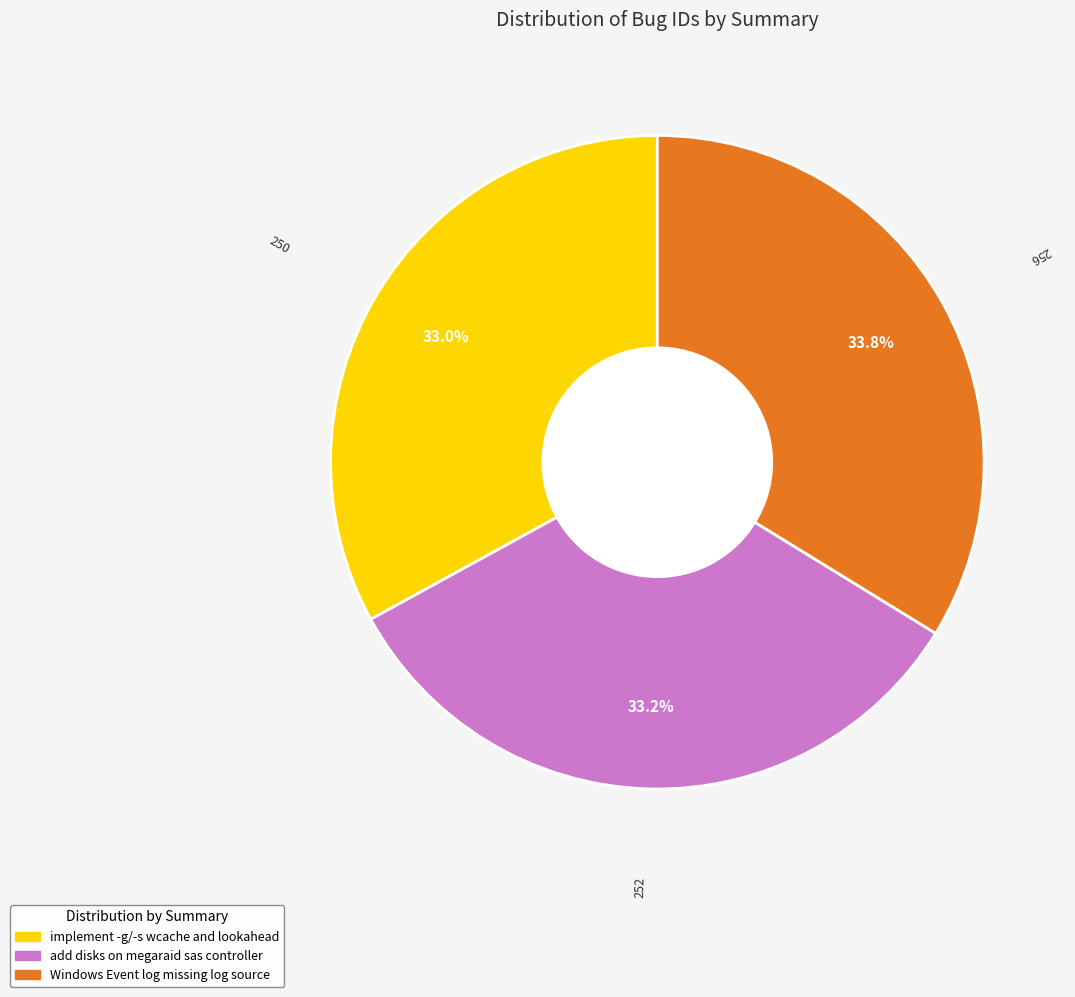

How many slices are in this pie chart?

3